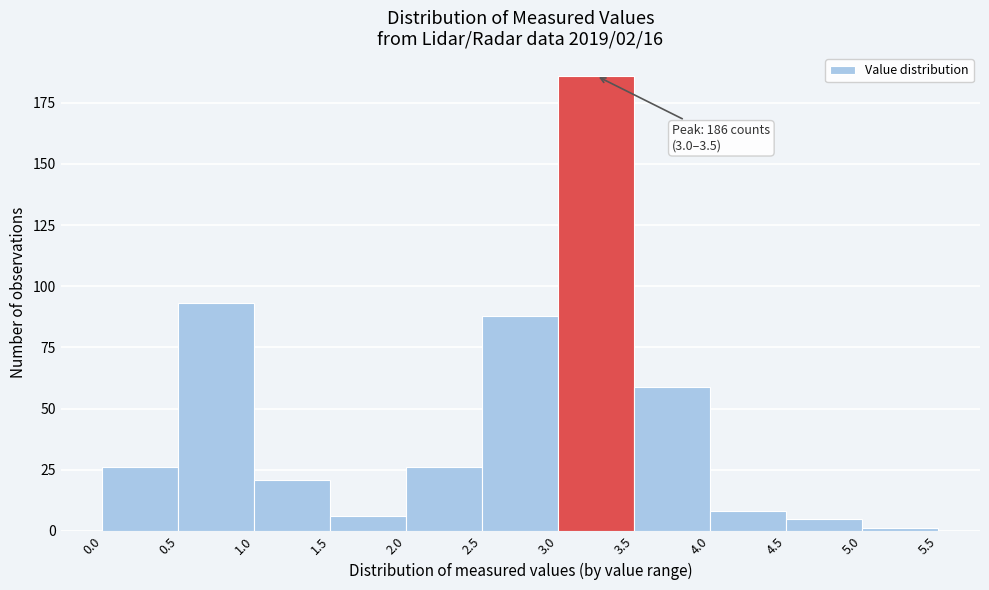

Which range on the x-axis has the tallest bar?

3.0 to 3.5